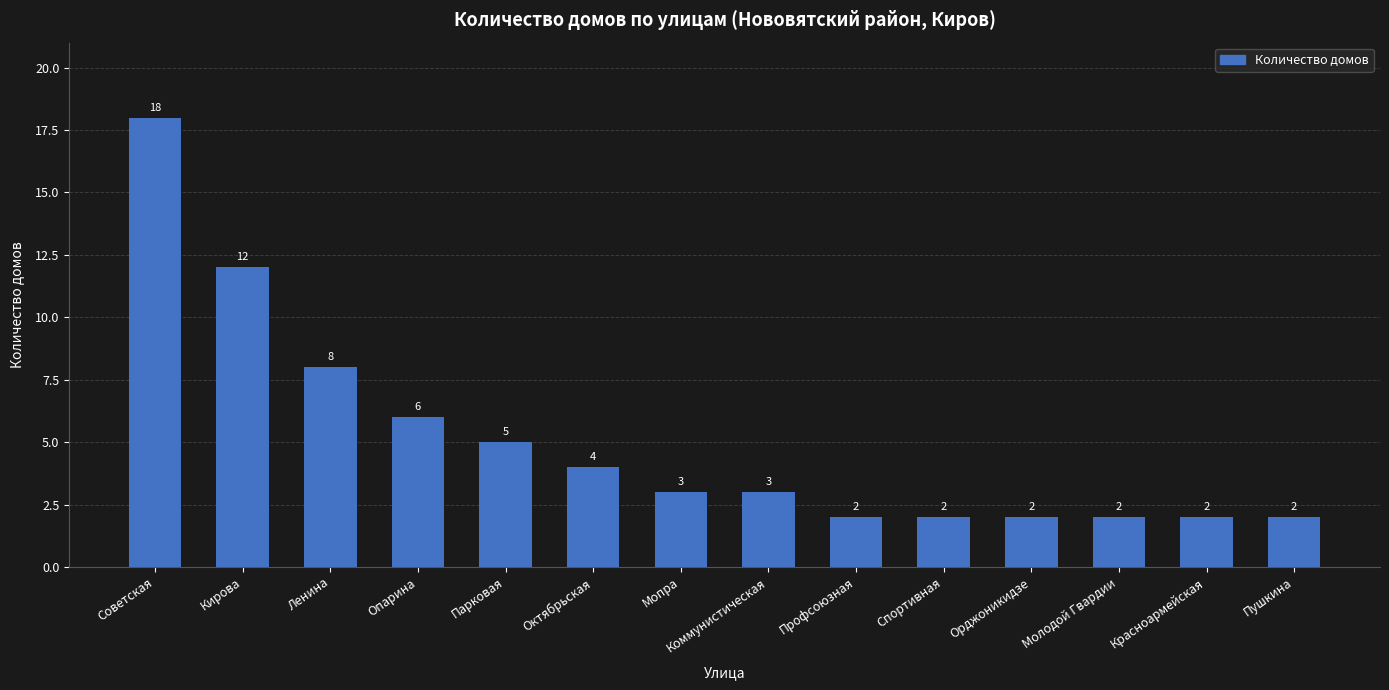

How many distinct data groups are displayed?

1